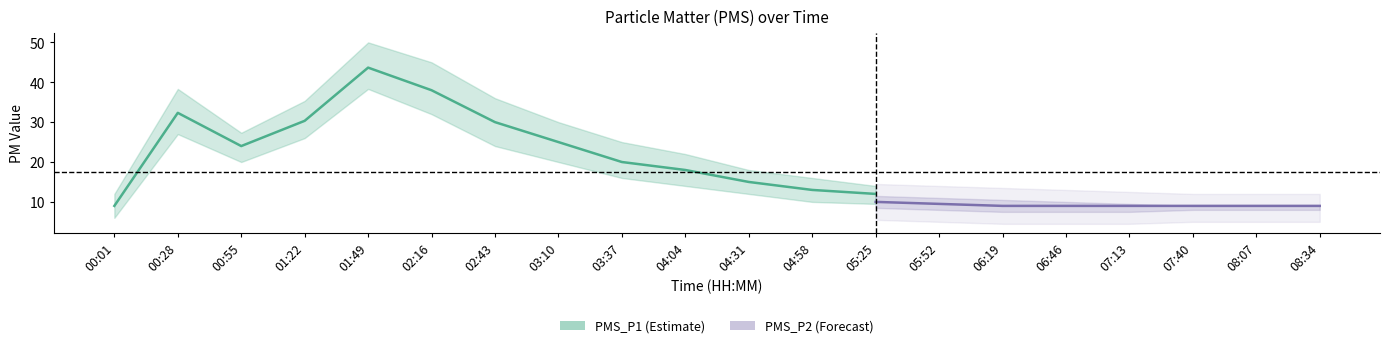

Does the chart have visible grid lines?

No